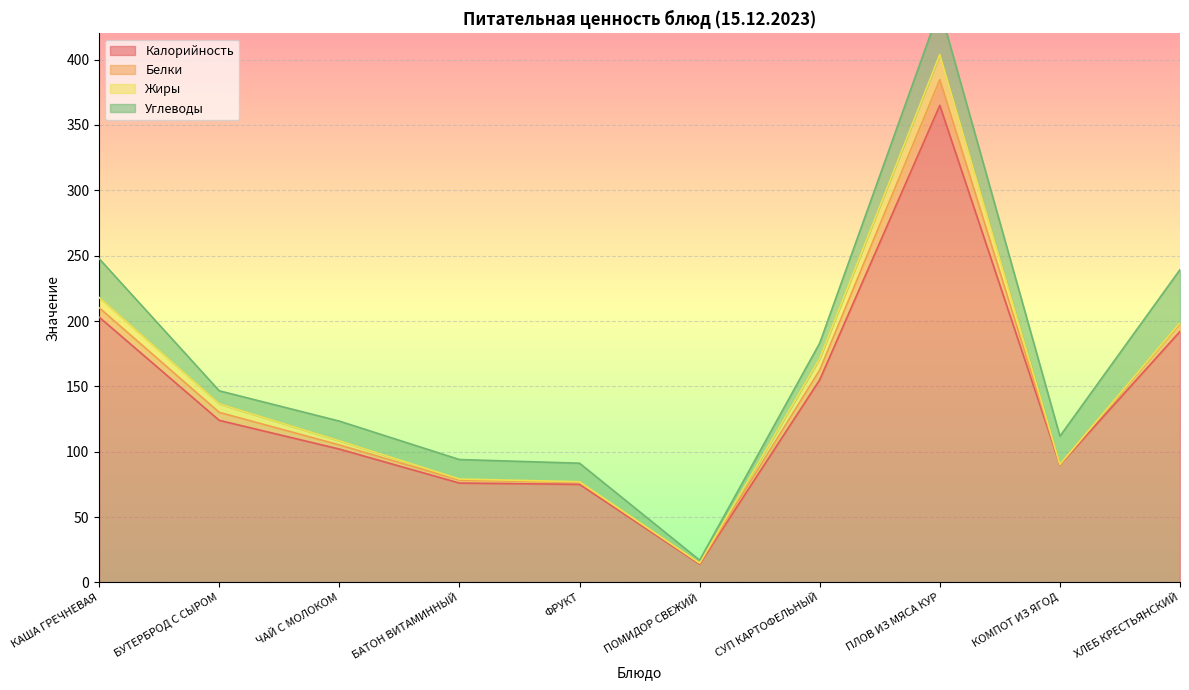

Reading left to right, what are all the values shown in this chart?

Калорийность: 203.0	124.0	102.0	76.0	75.0	14.0	155.0	365.0	90.0	192.0
Белки: 7.2	6.1	3.2	2.2	1.6	0.7	7.5	19.7	0.3	6.2
Жиры: 7.8	6.5	3.1	0.9	0.4	0.1	8.8	19.2	0.1	0.5
Углеводы: 29.7	10.0	15.1	14.9	14.2	2.2	11.8	35.3	21.5	40.6